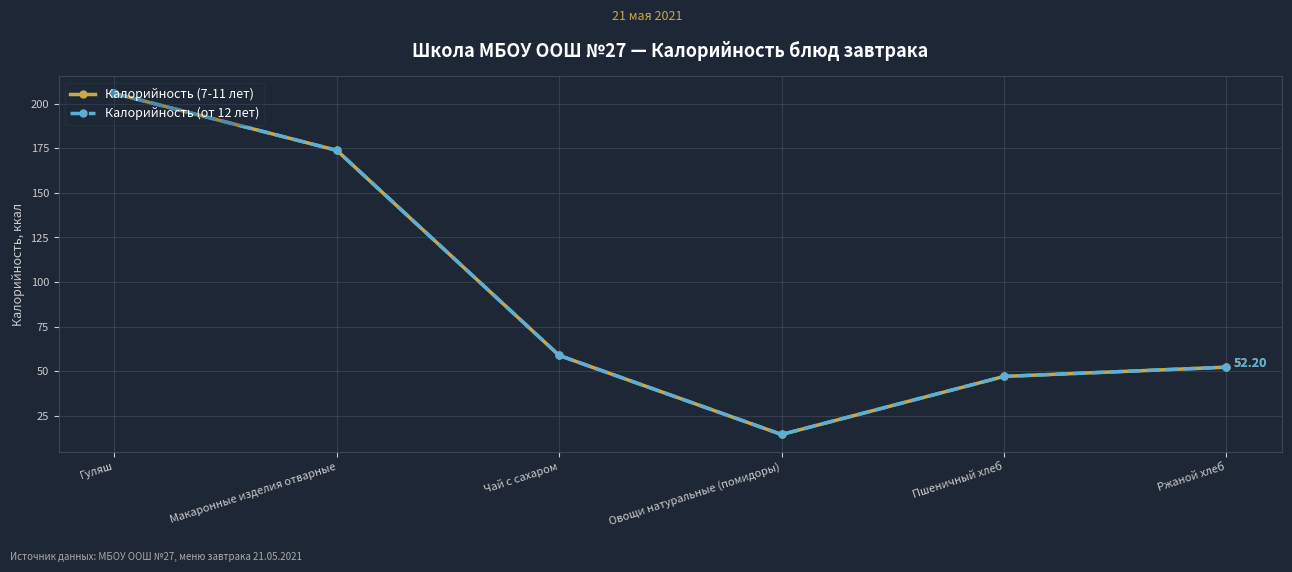

What is the difference between the maximum and minimum values in the Калорийность (от 12 лет) series?

191.4